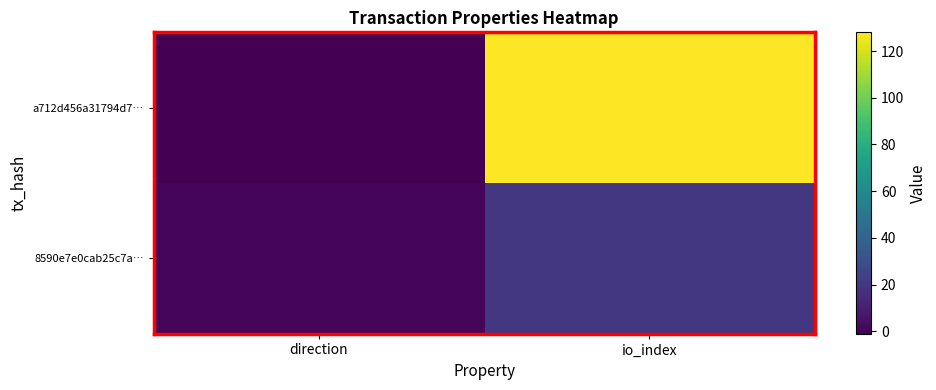

Reading left to right, transcribe all the data shown in this chart.

a712d456a31794d7…: direction=-1	io_index=128
8590e7e0cab25c7a…: direction=1	io_index=20